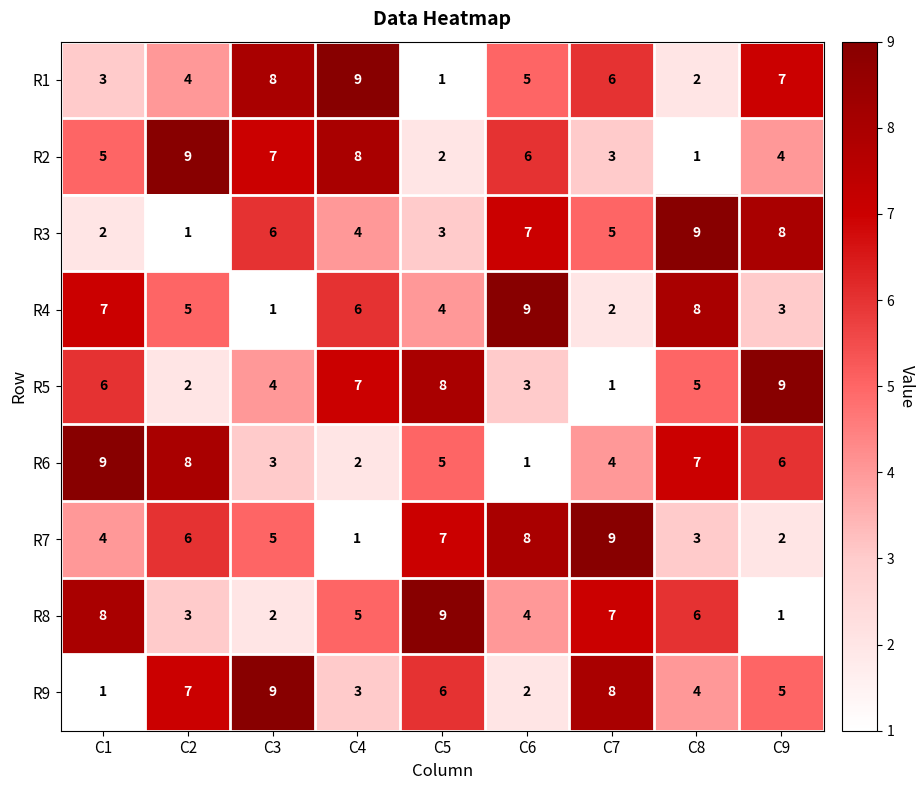

At how many categories does at least one series exceed 6?

9